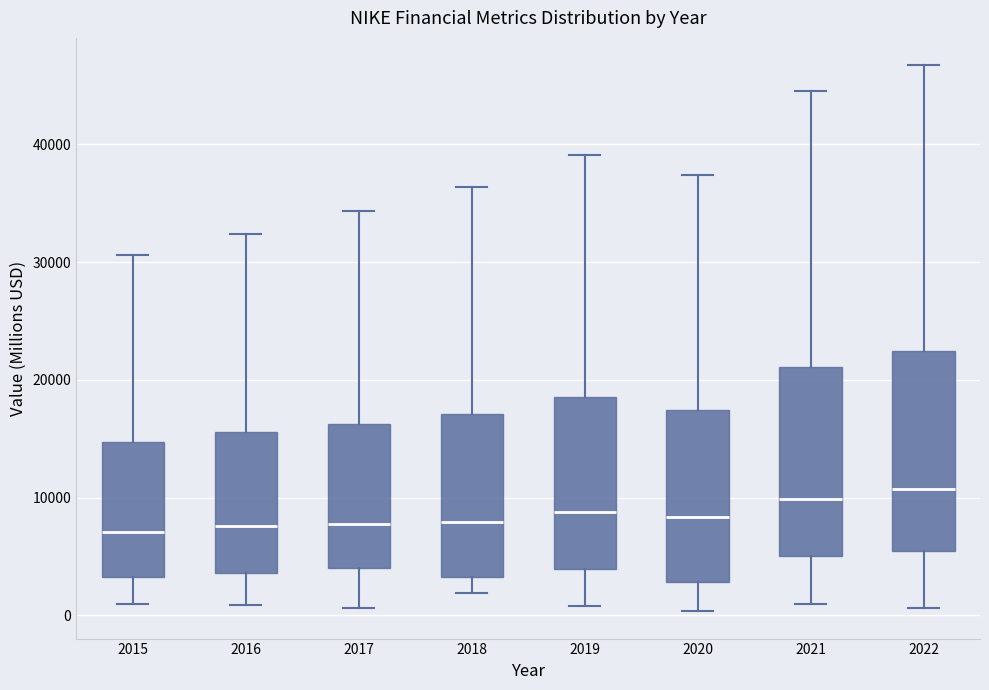

Where is the lower edge of the box at x = 2022 on the y-axis? The values are not printed on the chart, so give them approximately, as read against the axis.

5000